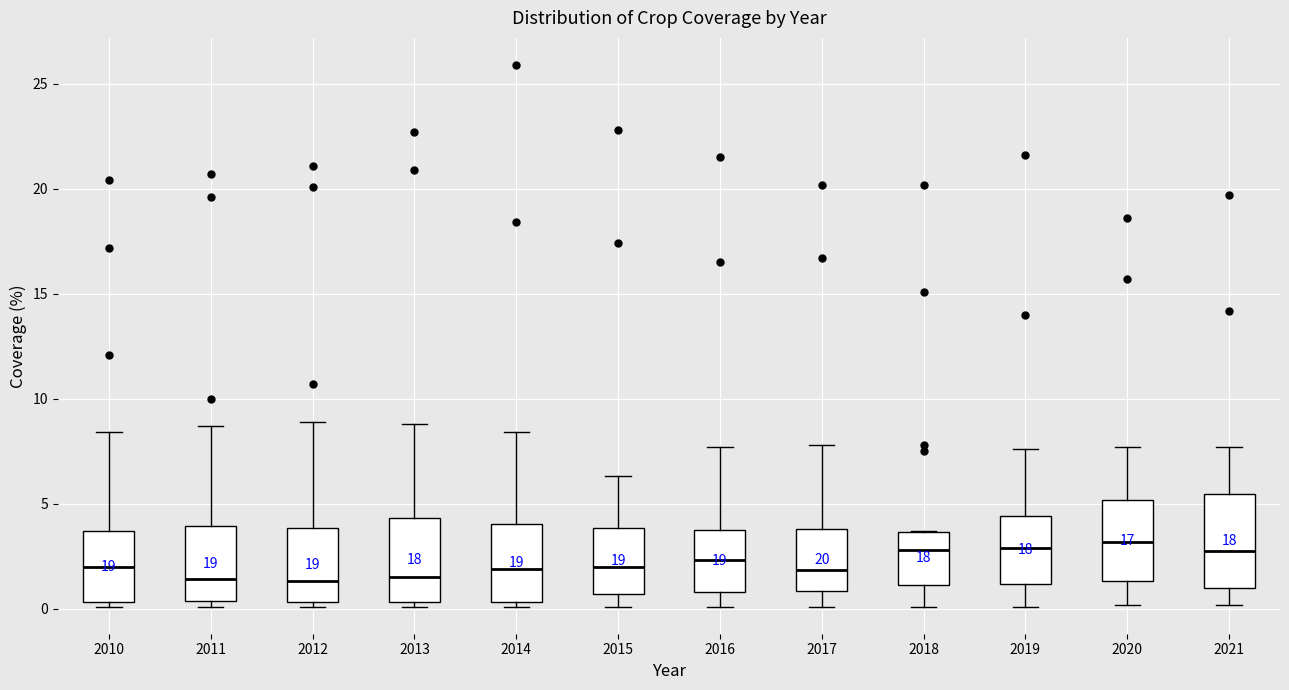

Reading left to right, transcribe this box plot: for each box, give where its median line is, the range the box spans, and where its two whiskers end, as read against the y-axis. The values are not printed on the chart, so give them approximately, as read against the axis.

2010: median 2.0, box 0.5 to 3.5, whiskers 0.0 to 8.5
2011: median 1.5, box 0.5 to 4.0, whiskers 0.0 to 8.5
2012: median 1.5, box 0.5 to 4.0, whiskers 0.0 to 9.0
2013: median 1.5, box 0.5 to 4.5, whiskers 0.0 to 9.0
2014: median 2.0, box 0.5 to 4.0, whiskers 0.0 to 8.5
2015: median 2.0, box 0.5 to 4.0, whiskers 0.0 to 6.5
2016: median 2.5, box 1.0 to 4.0, whiskers 0.0 to 7.5
2017: median 2.0, box 1.0 to 4.0, whiskers 0.0 to 8.0
2018: median 3.0, box 1.0 to 3.5, whiskers 0.0 to 3.5
2019: median 3.0, box 1.0 to 4.5, whiskers 0.0 to 7.5
2020: median 3.0, box 1.5 to 5.0, whiskers 0.0 to 7.5
2021: median 3.0, box 1.0 to 5.5, whiskers 0.0 to 7.5